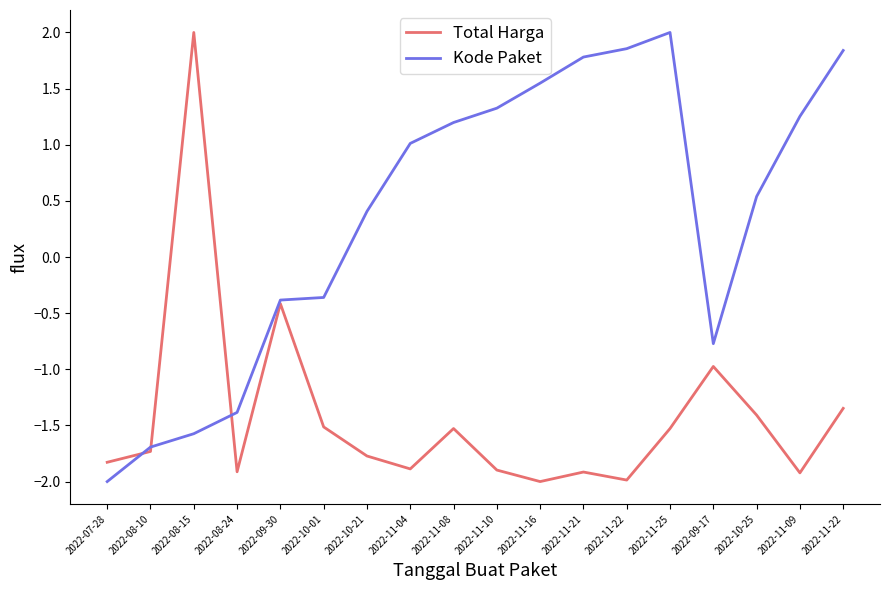

Reading left to right, what are all the values shown in this chart?

Total Harga: 2022-07-28=-1.8	2022-08-10=-1.7	2022-08-15=2.0	2022-08-24=-1.9	2022-09-30=-0.4	2022-10-01=-1.5	2022-10-21=-1.8	2022-11-04=-1.9	2022-11-08=-1.5	2022-11-10=-1.9	2022-11-16=-2.0	2022-11-21=-1.9	2022-11-22=-2.0	2022-11-25=-1.5	2022-09-17=-1.0	2022-10-25=-1.4	2022-11-09=-1.9	2022-11-22=-1.3
Kode Paket: 2022-07-28=-2.0	2022-08-10=-1.7	2022-08-15=-1.6	2022-08-24=-1.4	2022-09-30=-0.4	2022-10-01=-0.4	2022-10-21=0.4	2022-11-04=1.0	2022-11-08=1.2	2022-11-10=1.3	2022-11-16=1.5	2022-11-21=1.8	2022-11-22=1.9	2022-11-25=2.0	2022-09-17=-0.8	2022-10-25=0.5	2022-11-09=1.3	2022-11-22=1.8